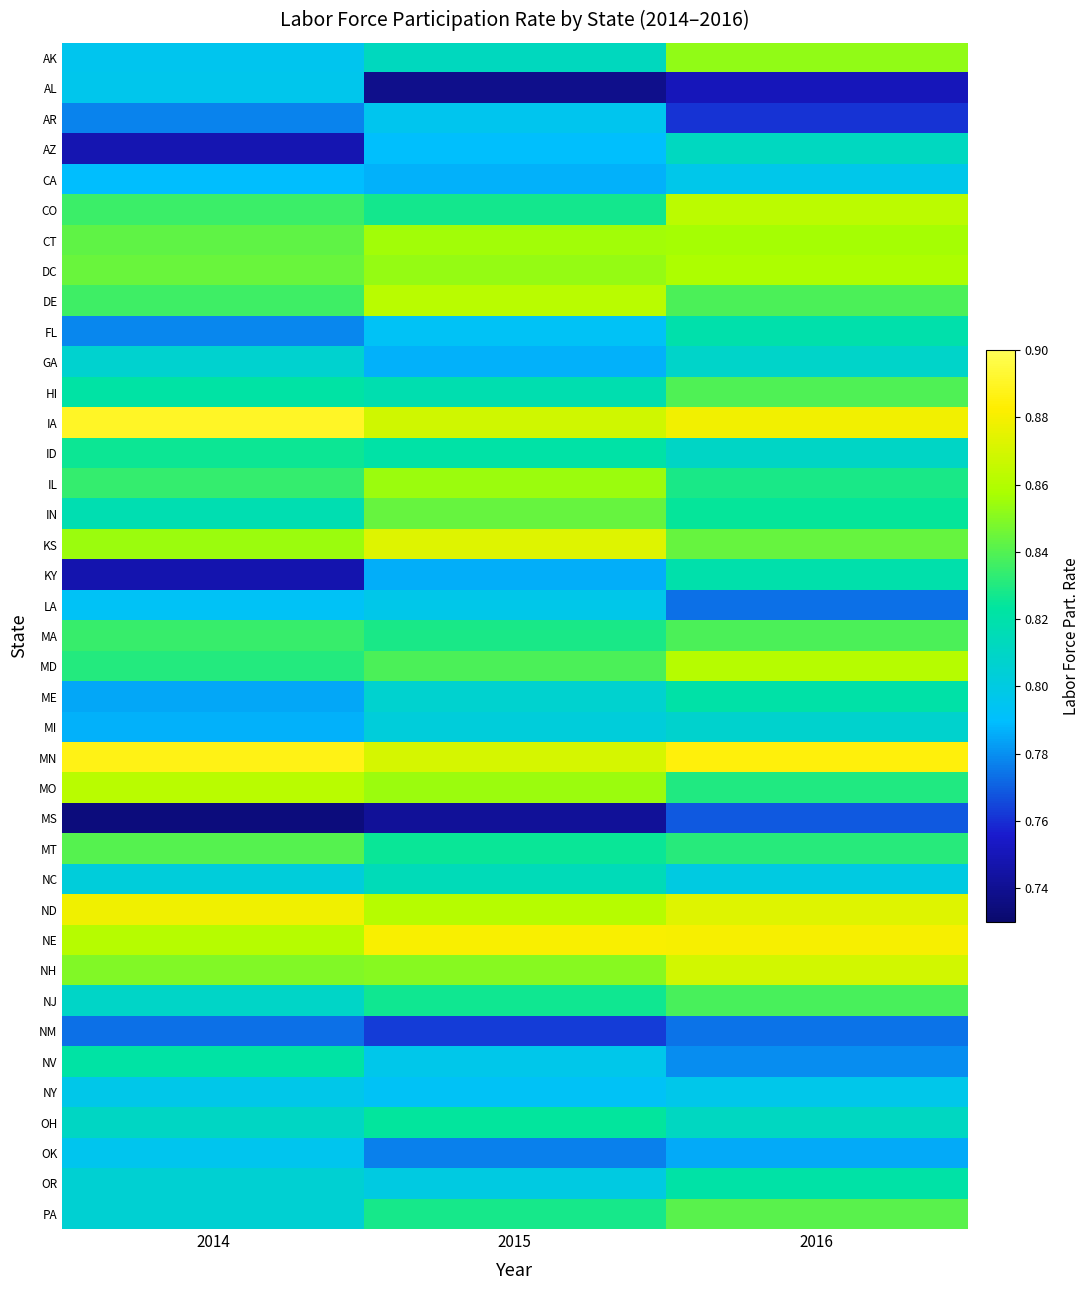

Count the number of data series in this chart.

39